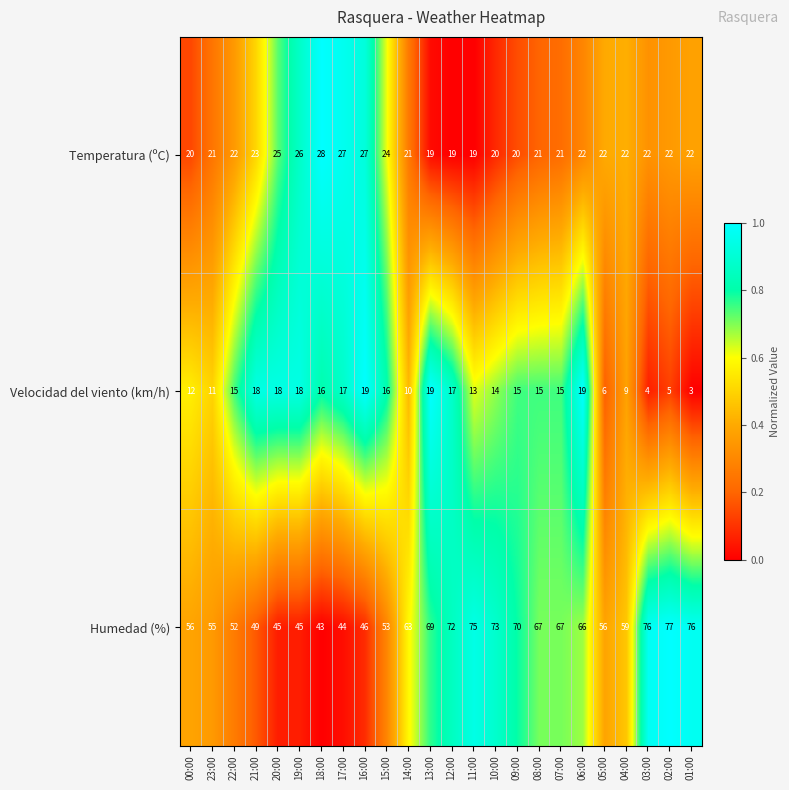

Which series has the largest total across all categories?

Humedad (%)